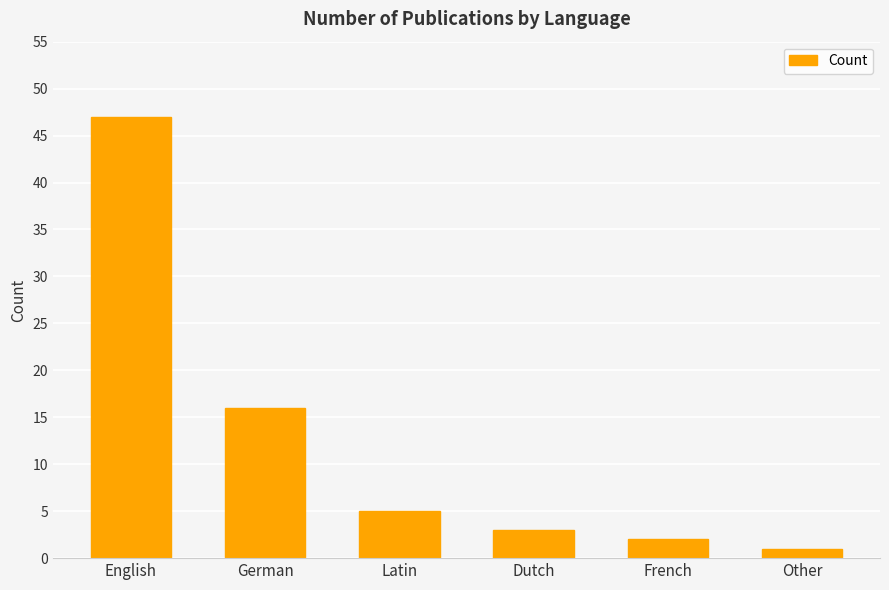

Where does the data first go above 5?

English